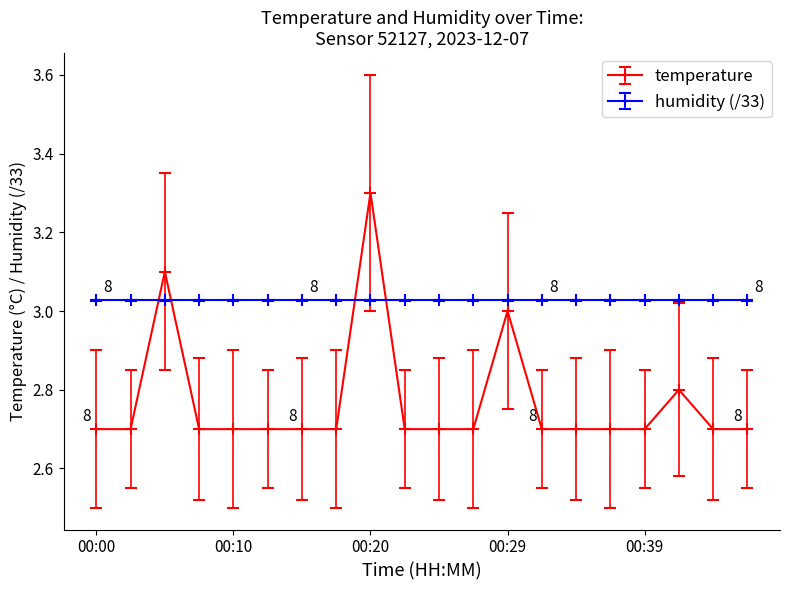

Which series has the widest spread of values?

temperature